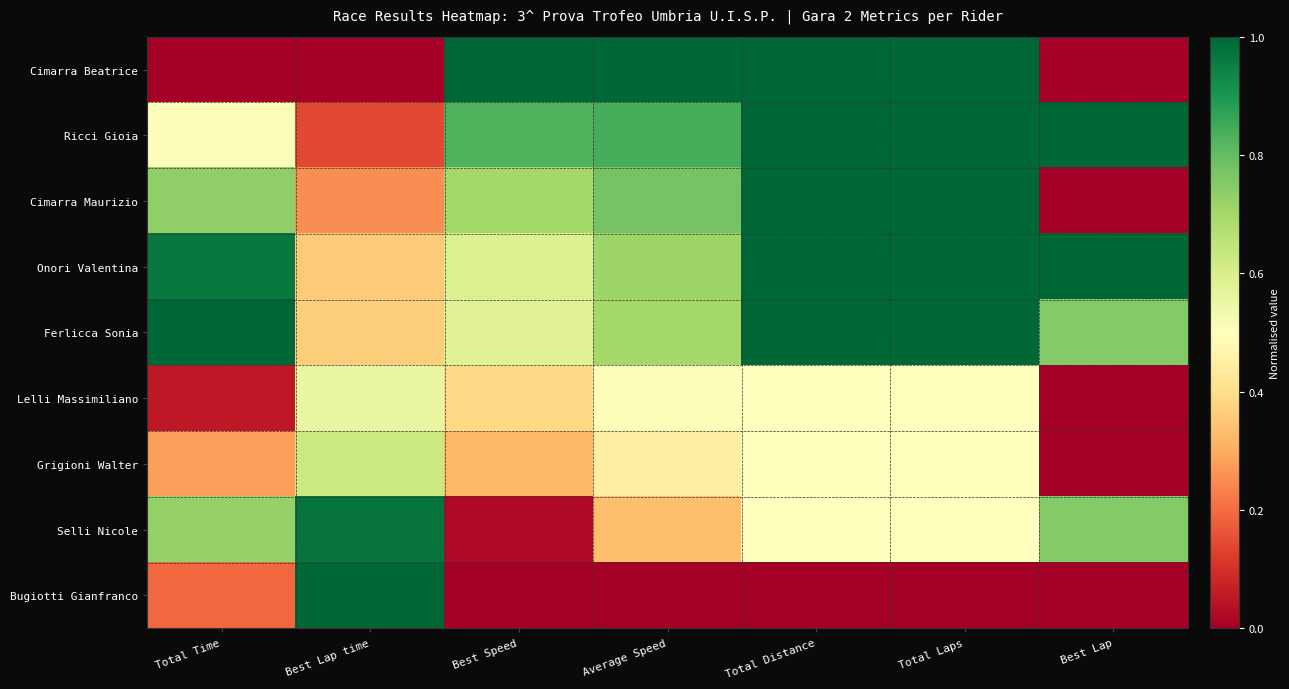

Rank the series at Average Speed from highest to lowest value.

Cimarra Beatrice, Ricci Gioia, Cimarra Maurizio, Onori Valentina, Ferlicca Sonia, Lelli Massimiliano, Grigioni Walter, Selli Nicole, Bugiotti Gianfranco